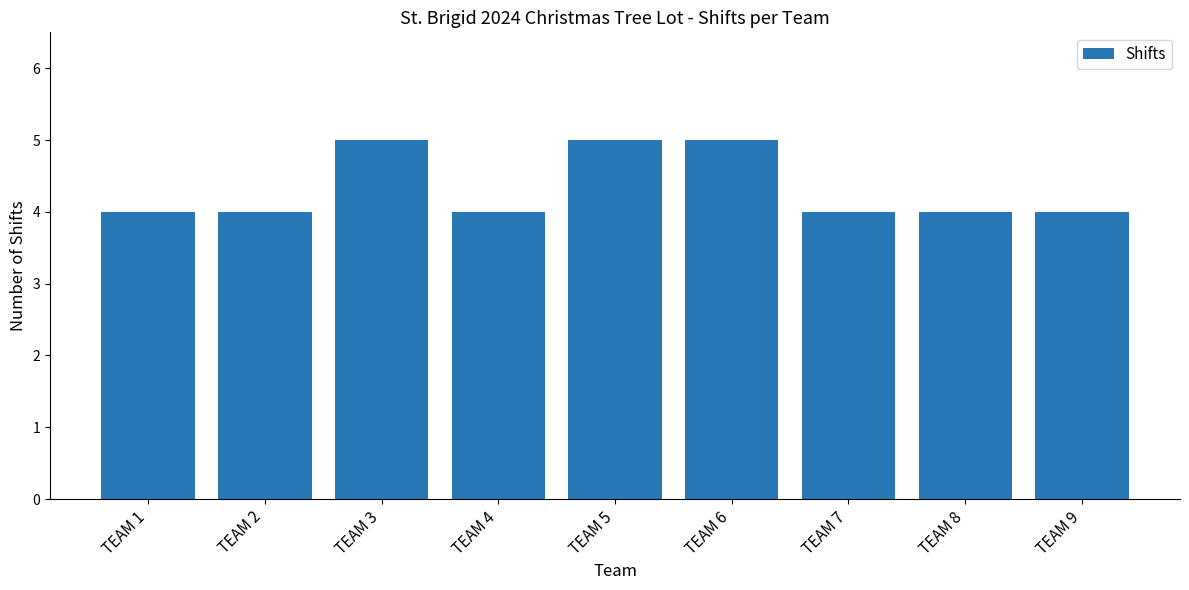

Between TEAM 9 and TEAM 3, which is larger?

TEAM 3